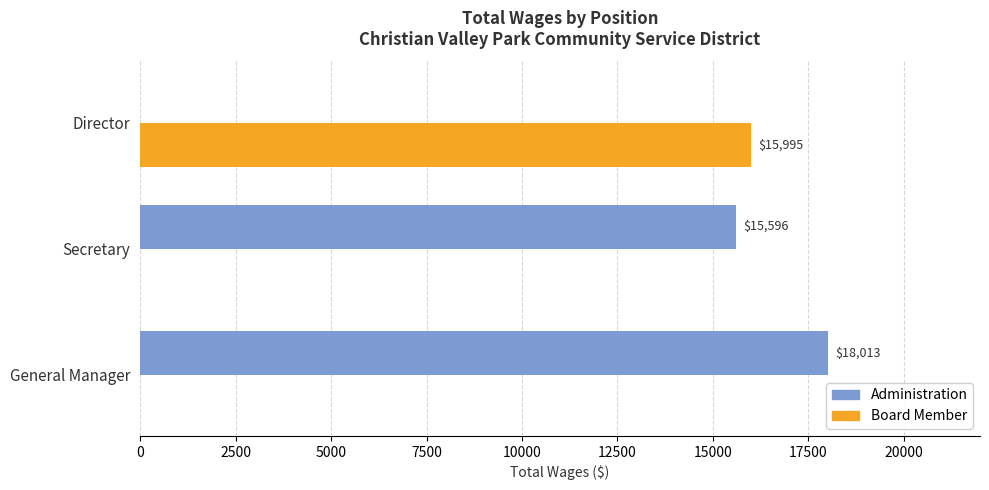

What is the sum of all Board Member values?

15995